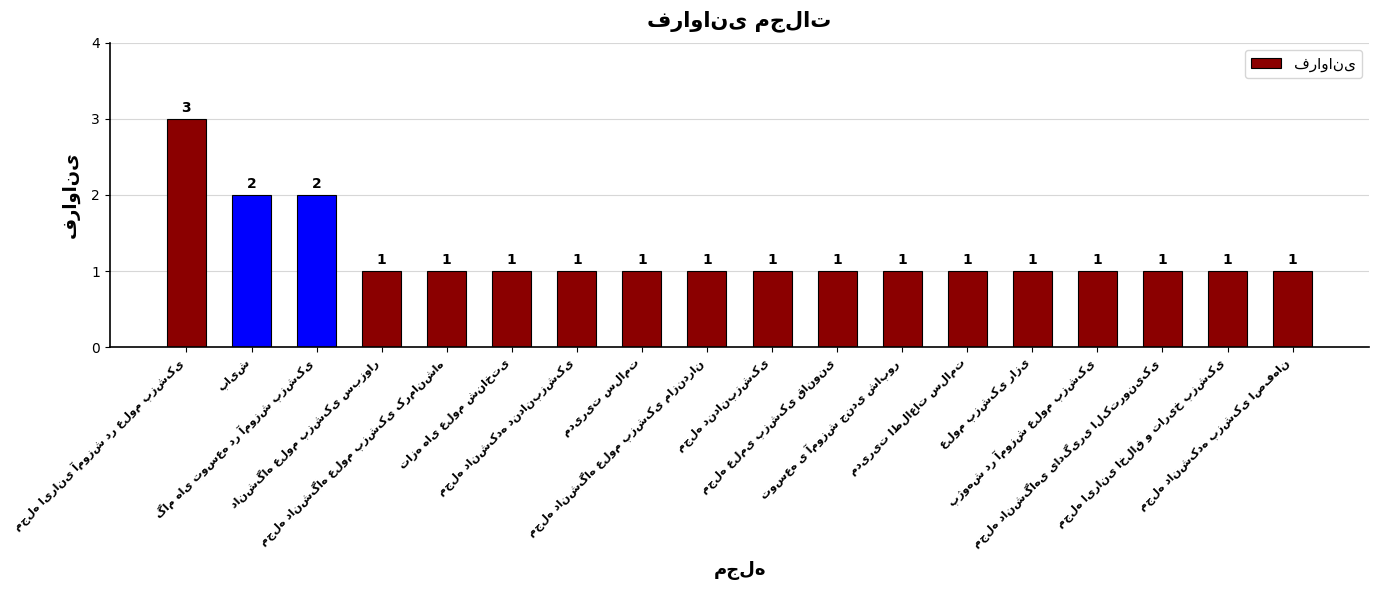

What is the value of the 1st bar from the left?

3